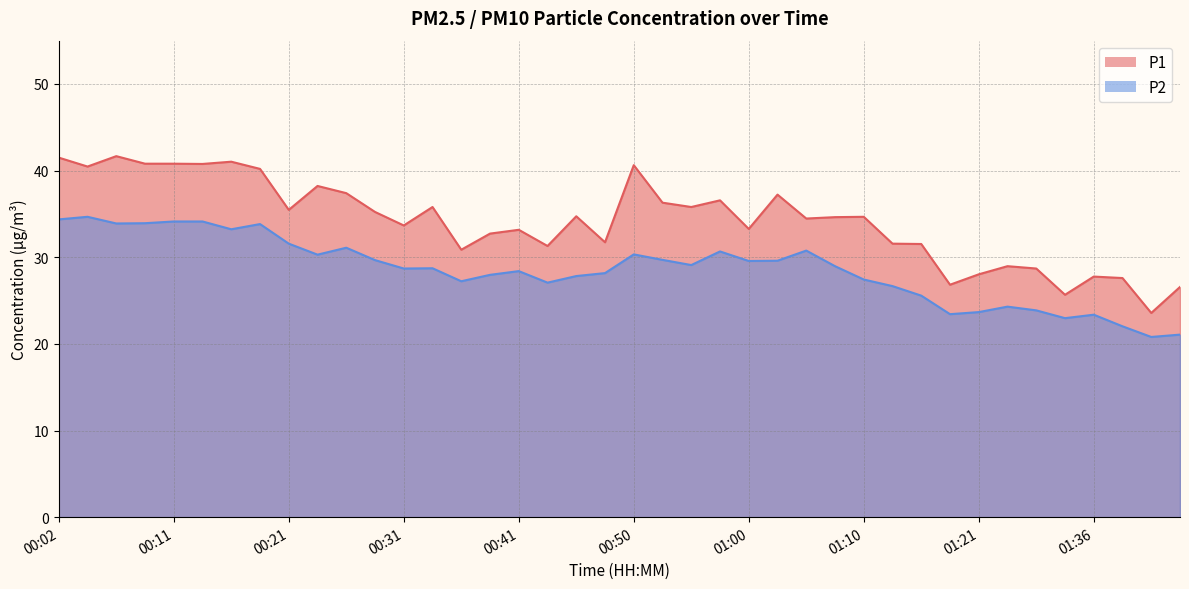

What is the total value across all series at 01:18?

50.3